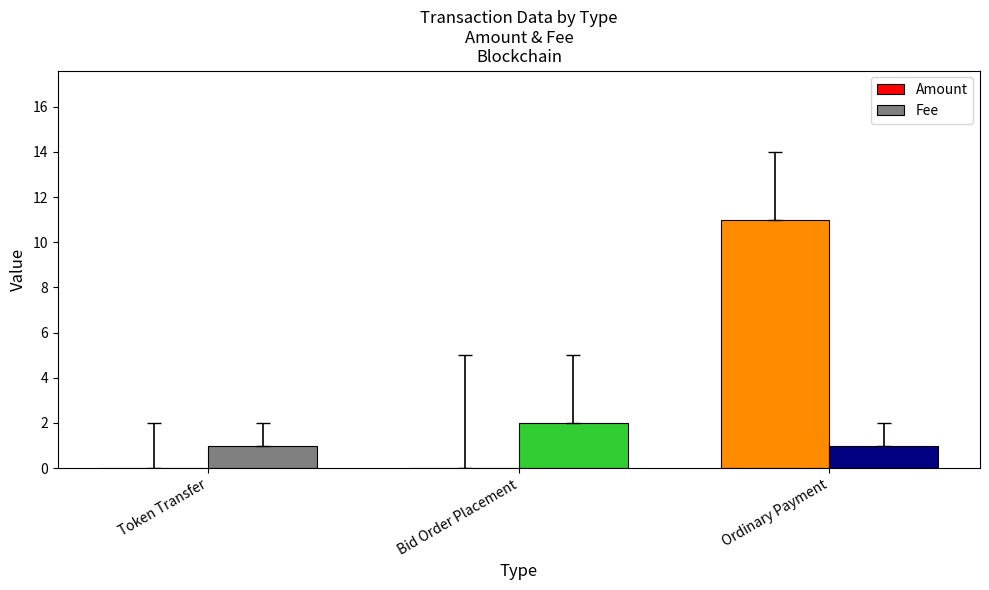

What is the total value across all series at Ordinary Payment?

12